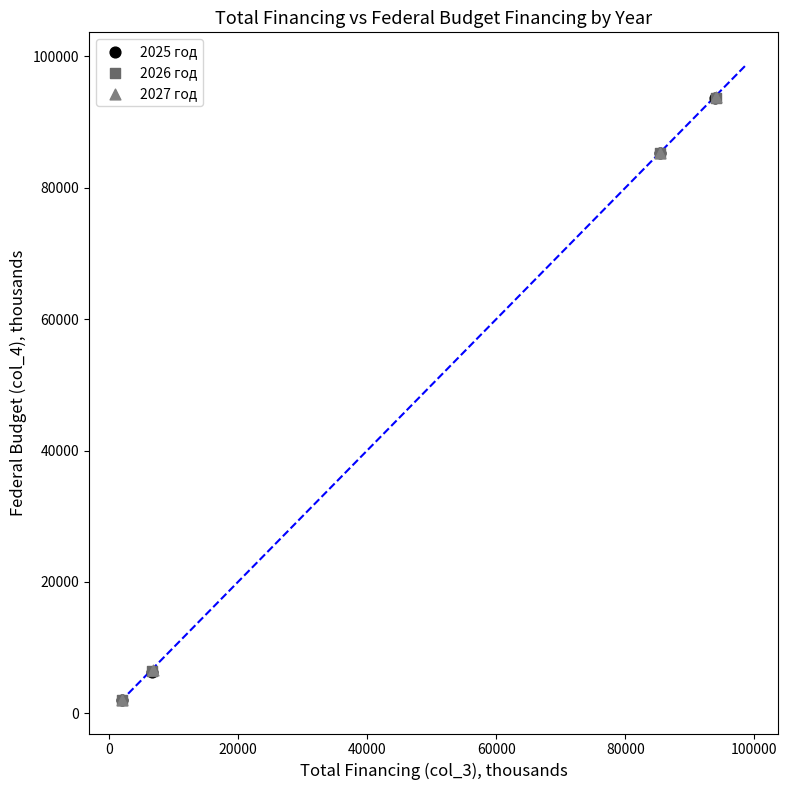

What are all the series names shown in the legend?

2025 год, 2026 год, 2027 год